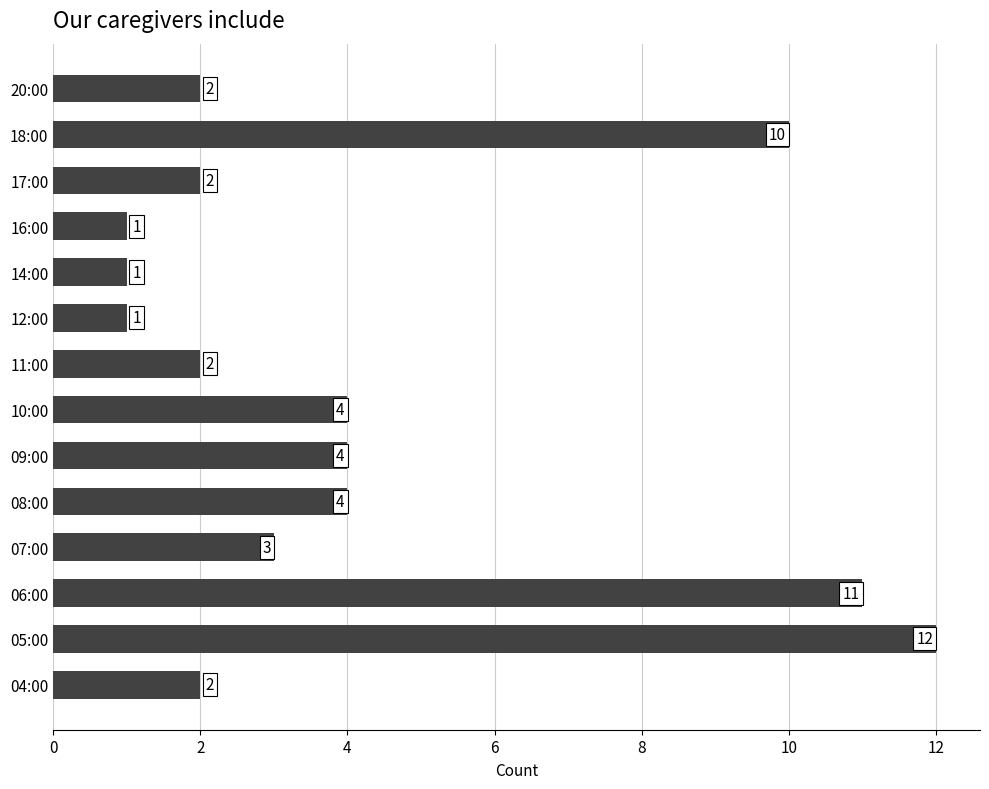

Is it true that the value at 10:00 is 4?

True